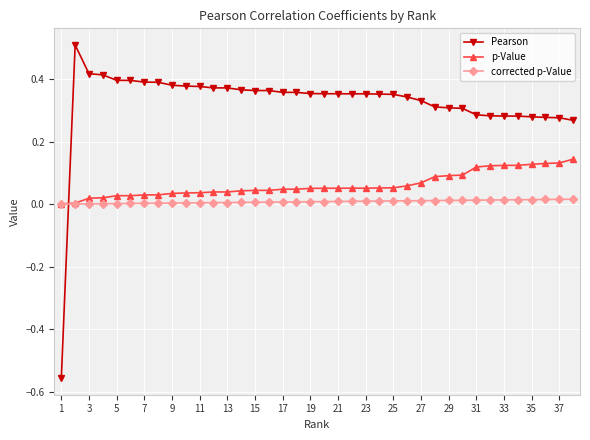

What are all the series names shown in the legend?

Pearson, p-Value, corrected p-Value